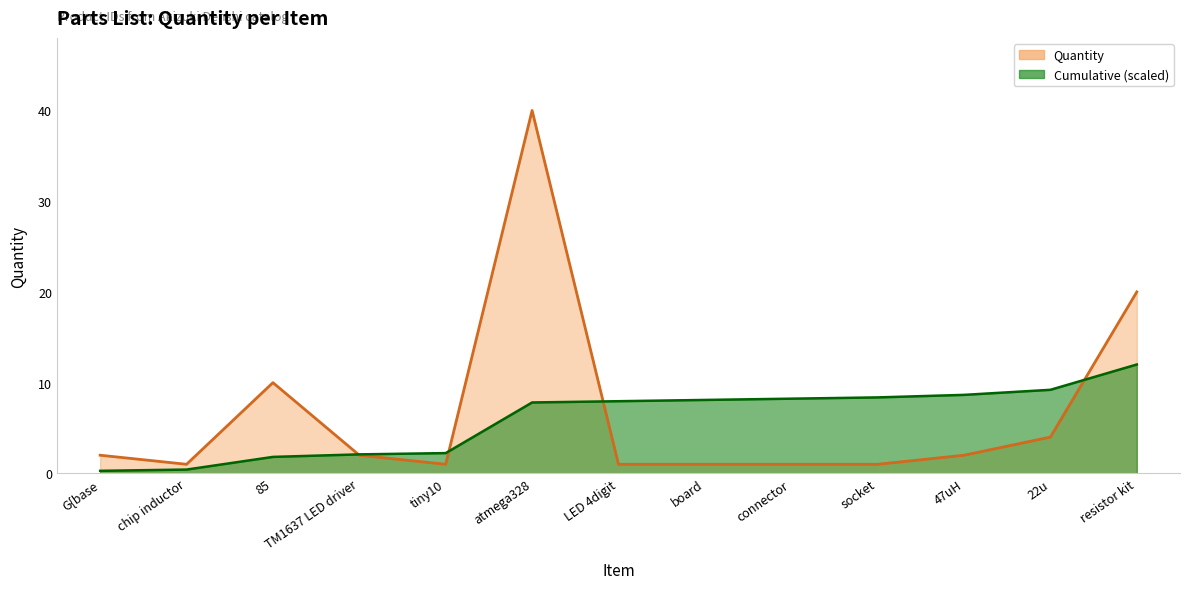

Between which two adjacent categories do Quantity and Cumulative (scaled) first intersect?

85 and TM1637 LED driver